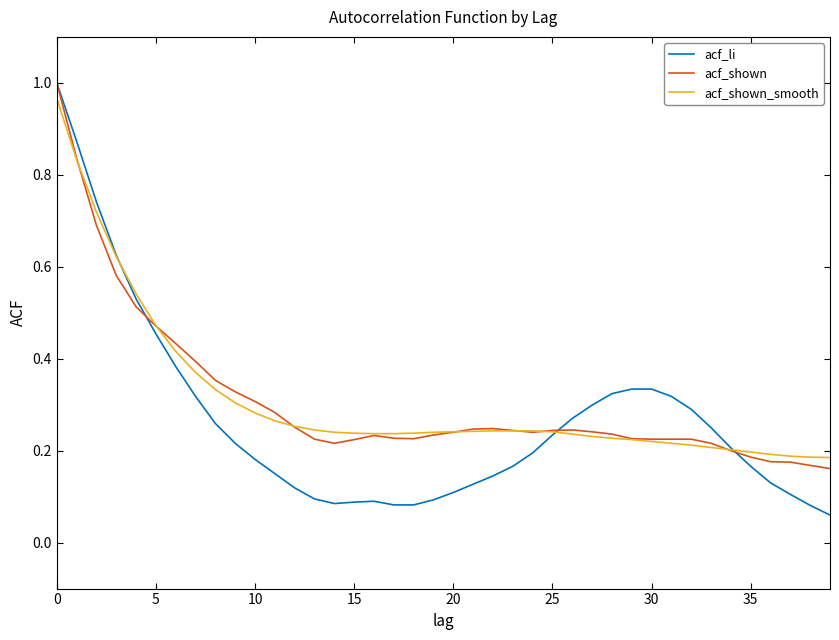

Which series has the largest range (max minus min)?

acf_li